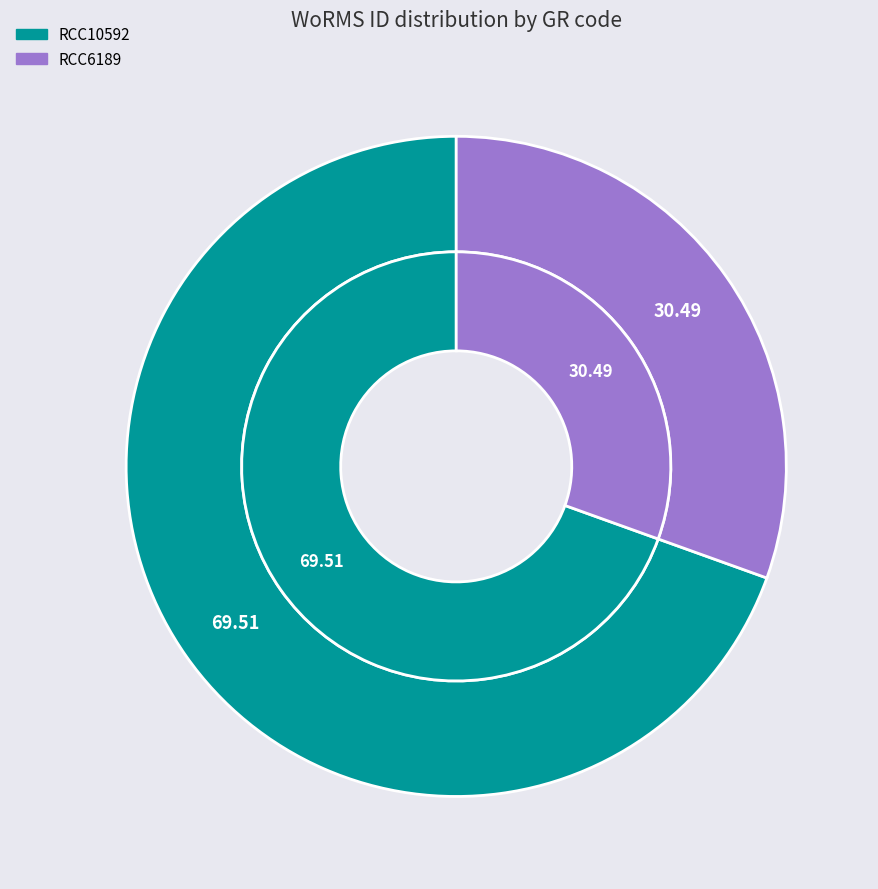

What is the ratio of the value at RCC10592 to the value at RCC6189?

2.3